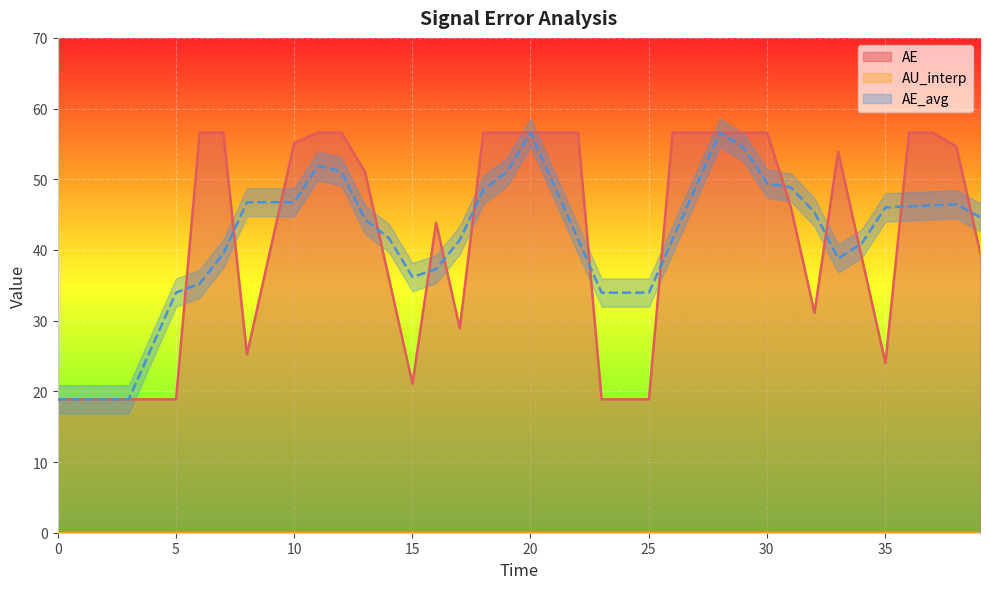

True or false: AE has a value of 55.1 at 10.

True